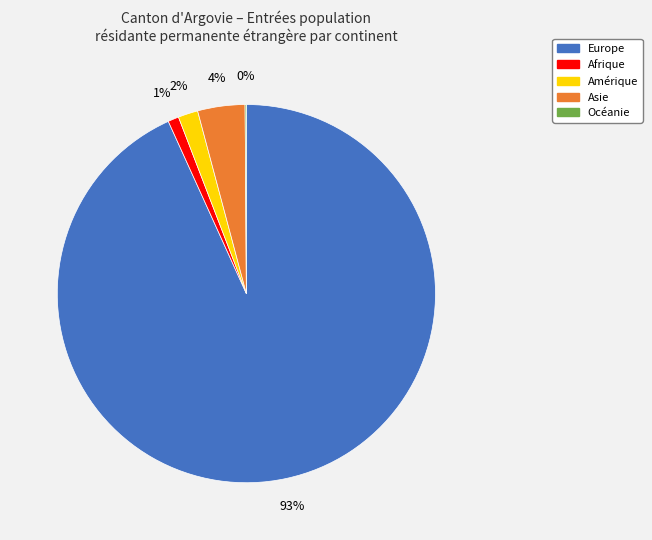

Which slice is the largest?

Europe